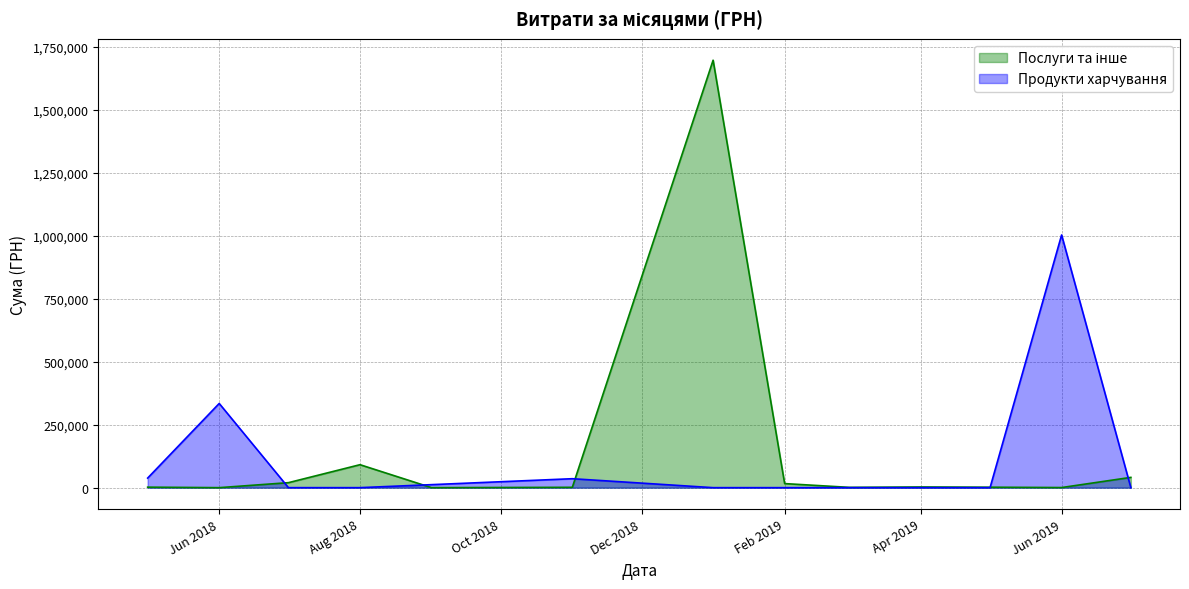

True or false: Послуги та інше has more than 1 interior local peaks.

True